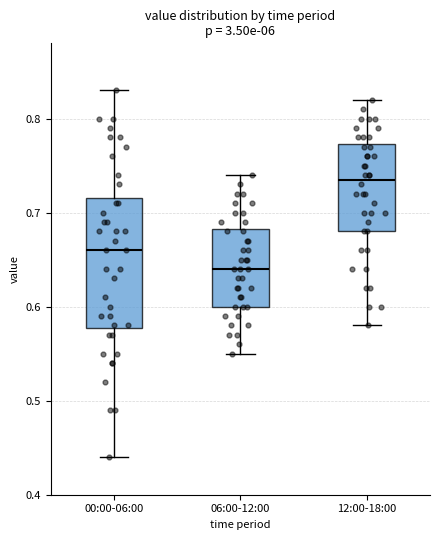

Where does the median line of the box for 00:00-06:00 sit on the y-axis? The values are not printed on the chart, so give them approximately, as read against the axis.

0.66